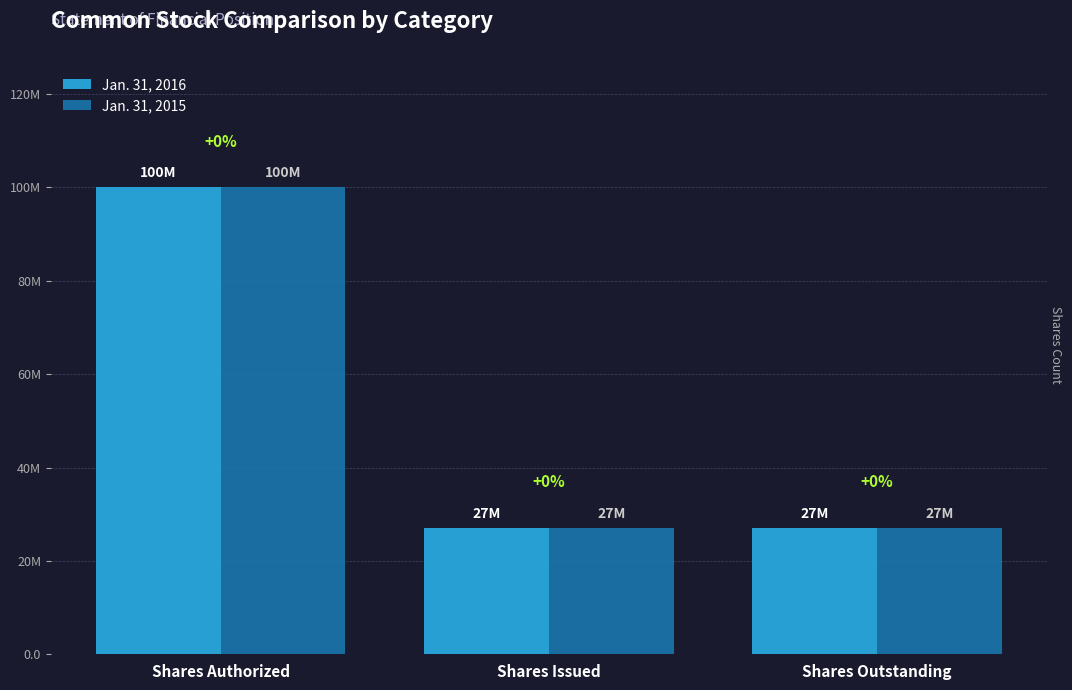

Are the bars grouped side by side (vs. stacked)?

Yes